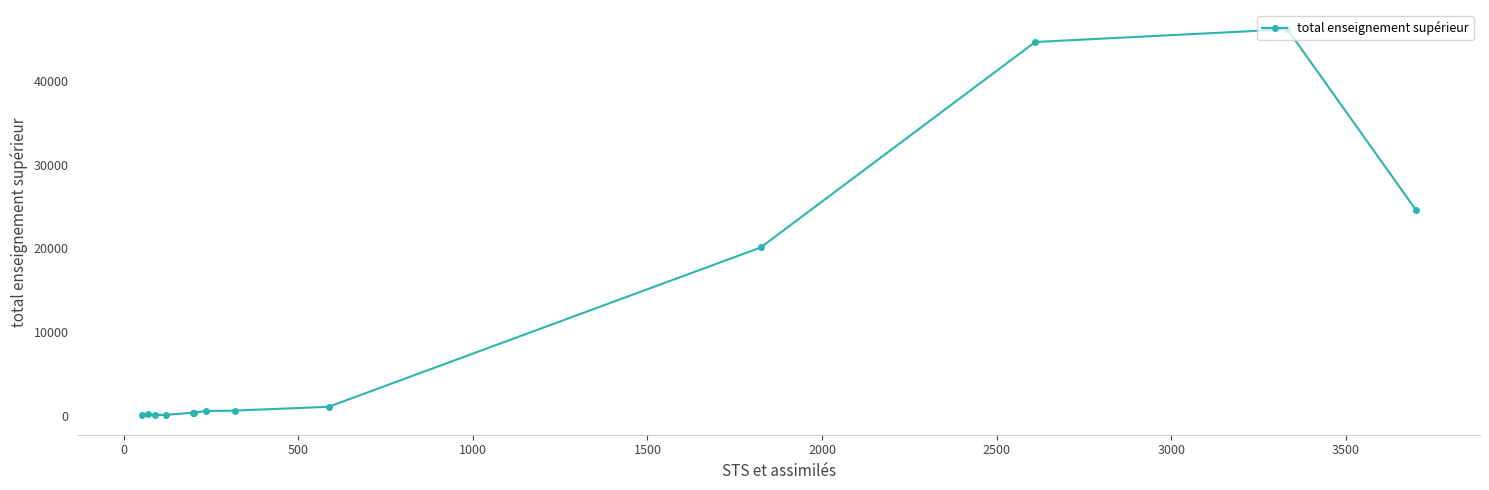

True or false: the data has more than 0 interior local peaks.

True